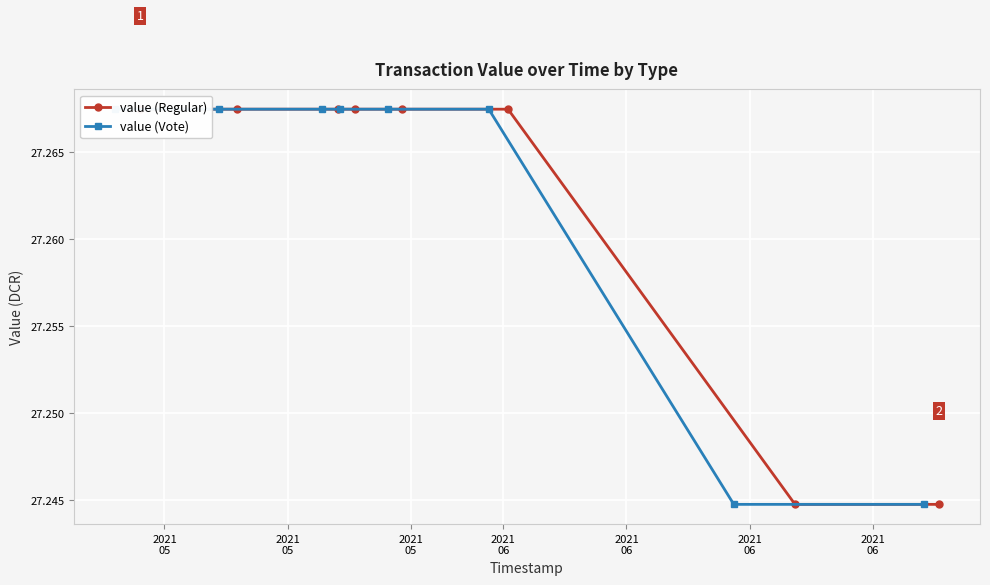

How many value (Vote) values are between 27 and 28?

8